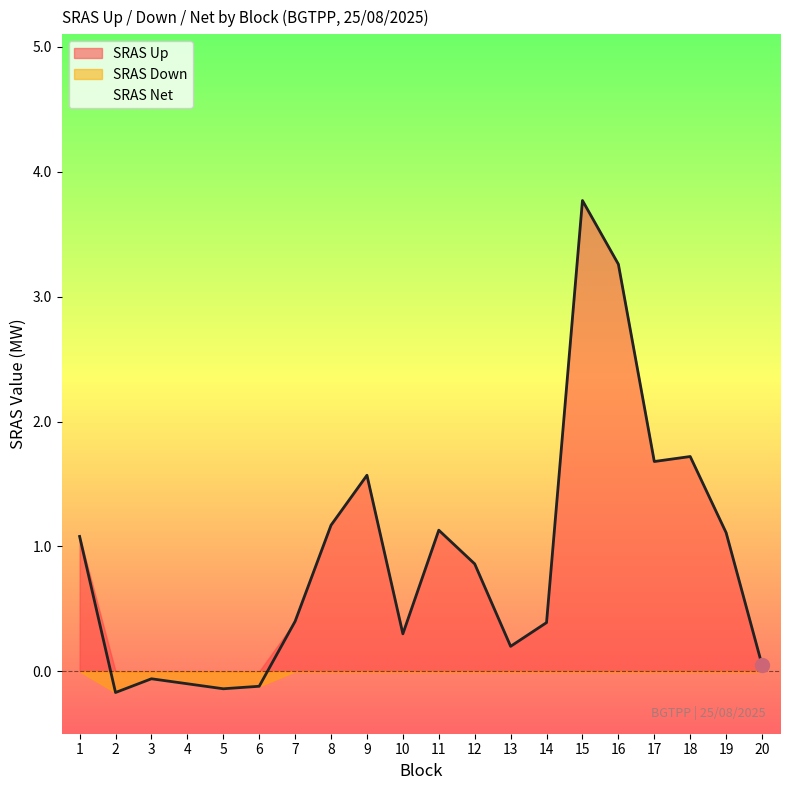

How many interior local peaks does the SRAS Down series have?

2